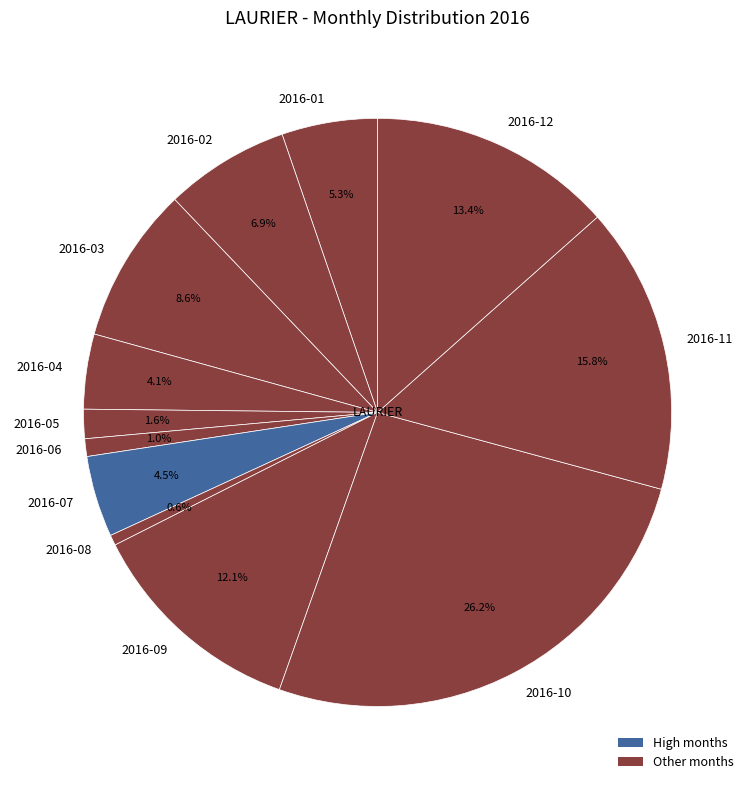

What portion of the pie excludes 2016-05?

98.4%